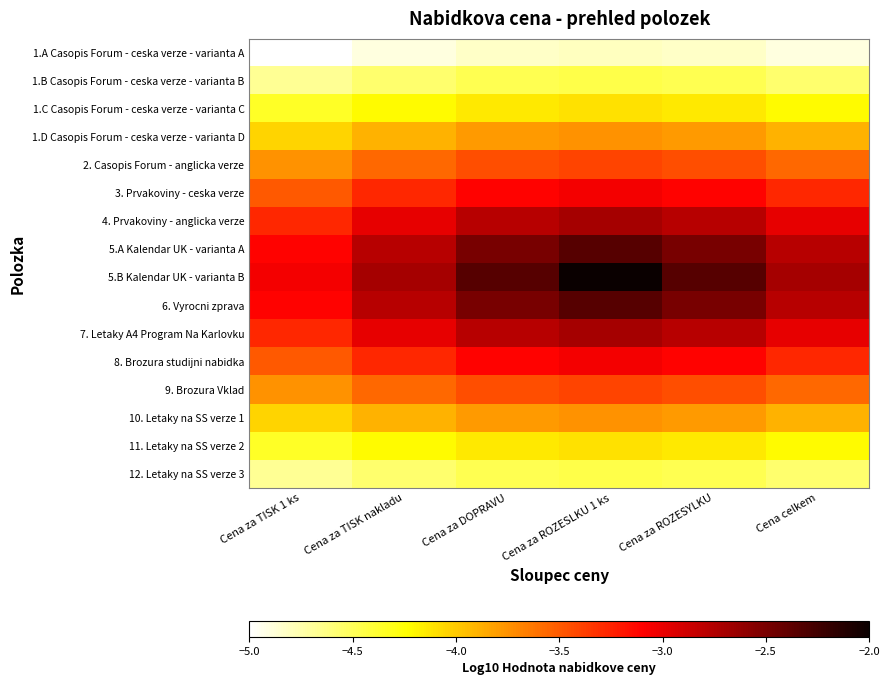

At Cena za DOPRAVU, list the series in order from smallest to largest.

1.A Casopis Forum - ceska verze - varianta A, 1.B Casopis Forum - ceska verze - varianta B, 12. Letaky na SS verze 3, 1.C Casopis Forum - ceska verze - varianta C, 11. Letaky na SS verze 2, 1.D Casopis Forum - ceska verze - varianta D, 10. Letaky na SS verze 1, 2. Casopis Forum - anglicka verze, 9. Brozura Vklad, 3. Prvakoviny - ceska verze, 8. Brozura studijni nabidka, 4. Prvakoviny - anglicka verze, 7. Letaky A4 Program Na Karlovku, 5.A Kalendar UK - varianta A, 6. Vyrocni zprava, 5.B Kalendar UK - varianta B